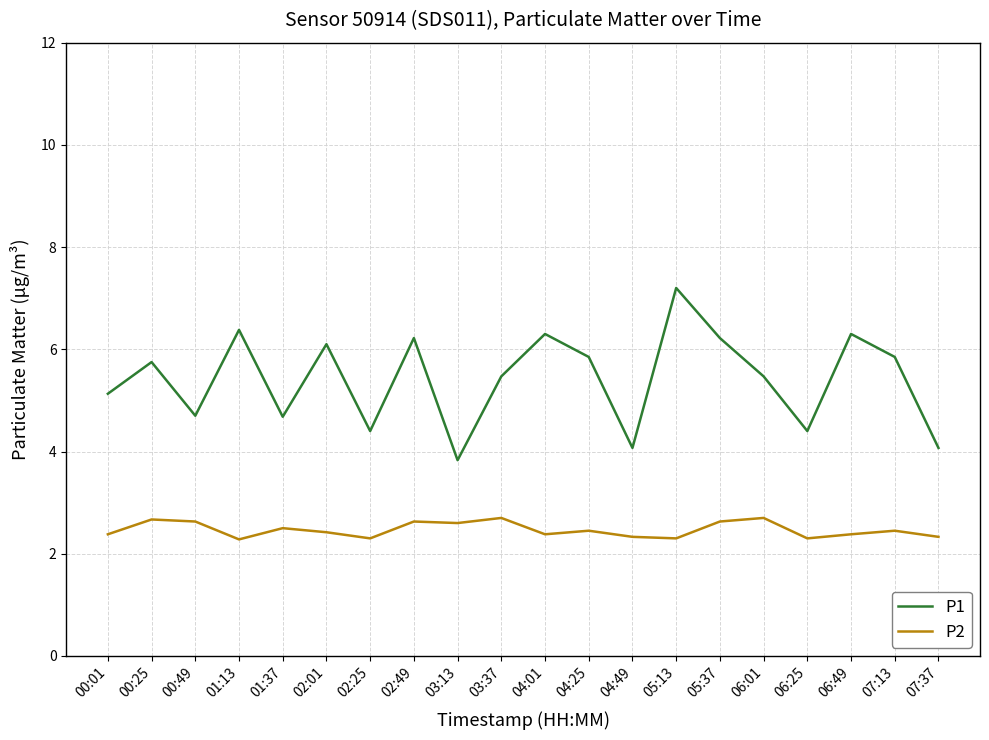

At 06:25, list the series in order from largest to smallest.

P1, P2